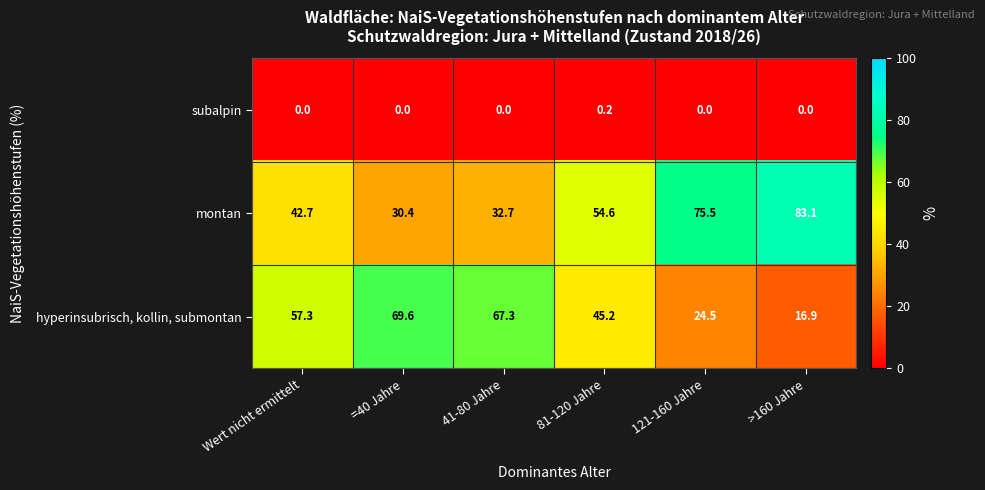

Reading right to left, list all the values displayed in this chart.

subalpin: 0.0	0.0	0.2	0.0	0.0	0.0
montan: 83.1	75.5	54.6	32.7	30.4	42.7
hyperinsubrisch, kollin, submontan: 16.9	24.5	45.2	67.3	69.6	57.3